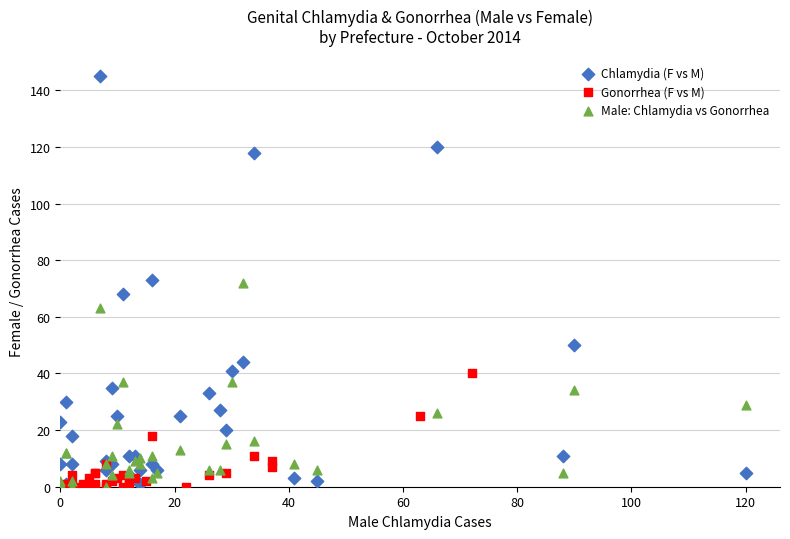

Which series has the largest Y range (max minus min)?

Chlamydia (F vs M)